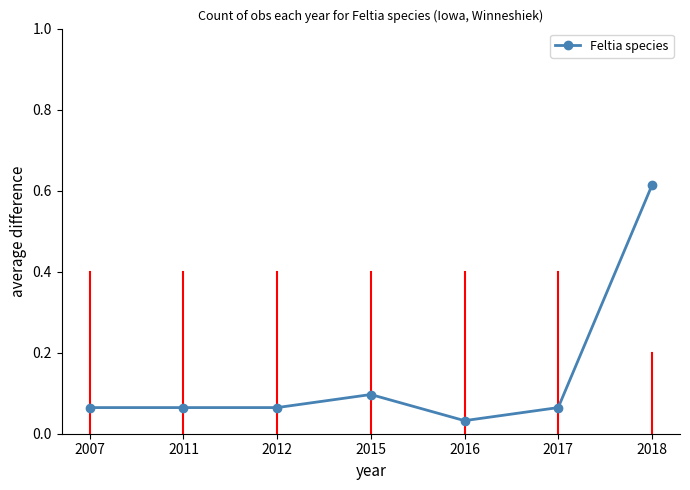

What is the change in value from 2011 to 2018?

+0.5